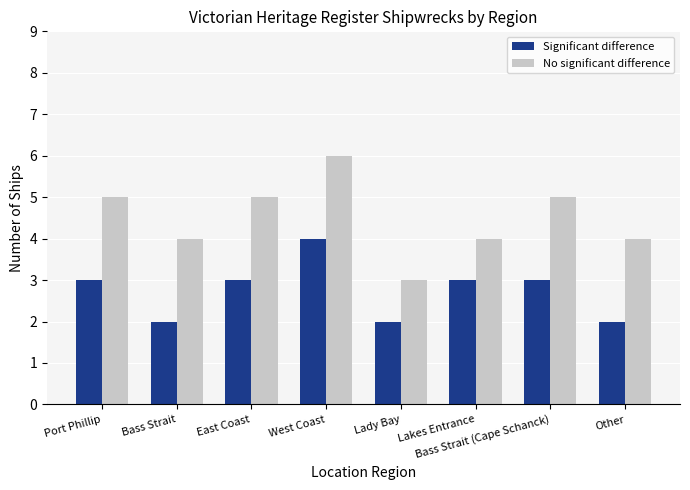

What is the minimum value for Significant difference?

2